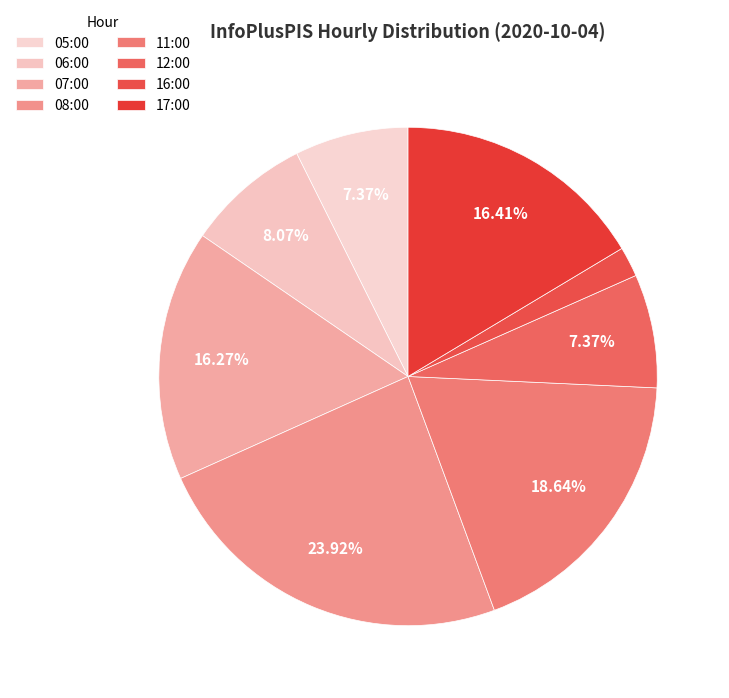

Combined, do 06:00 and 16:00 account for over 50%?

No